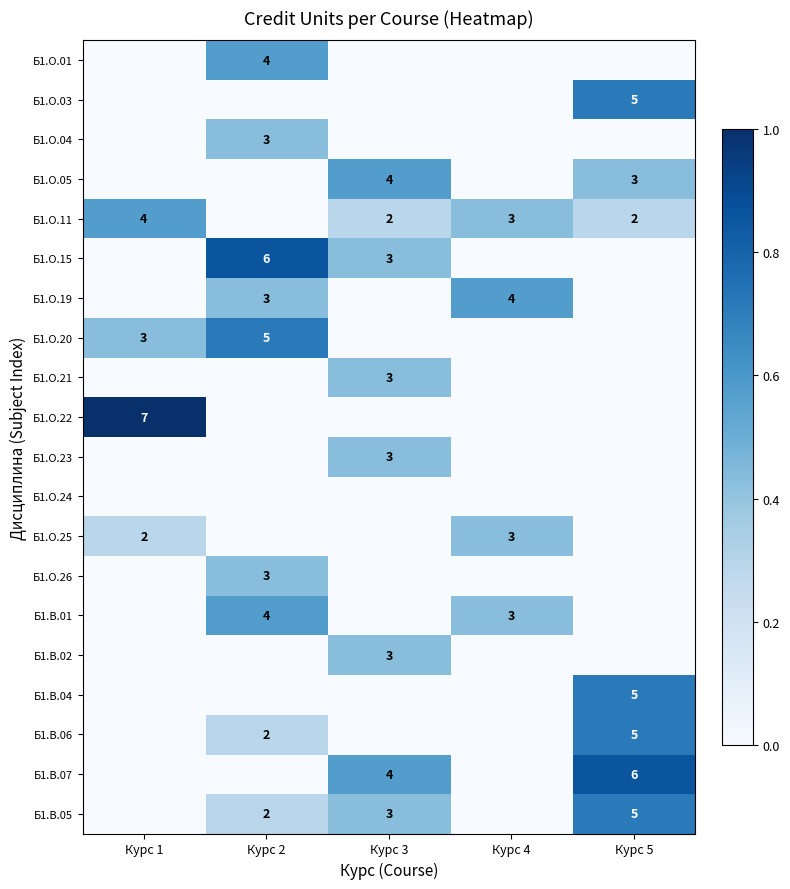

At Курс 1, list the series in order from smallest to largest.

Б1.О.01, Б1.О.03, Б1.О.04, Б1.О.05, Б1.О.15, Б1.О.19, Б1.О.21, Б1.О.23, Б1.О.24, Б1.О.26, Б1.В.01, Б1.В.02, Б1.В.04, Б1.В.06, Б1.В.07, Б1.В.05, Б1.О.25, Б1.О.20, Б1.О.11, Б1.О.22